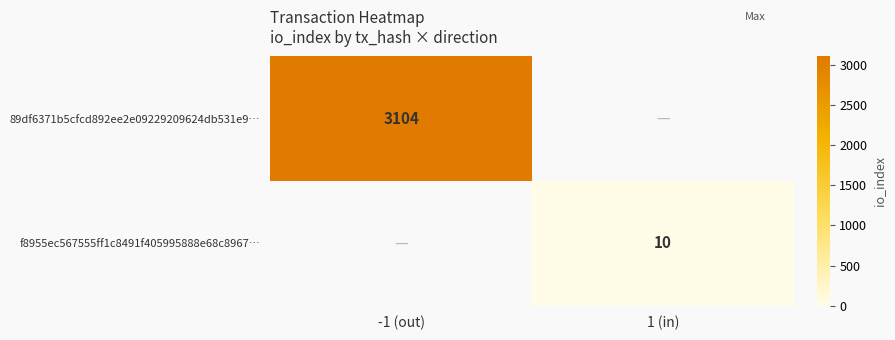

The value of f8955ec567555ff1c8491f405995888e68c8967… at 1 (in) is 10. True or false?

True